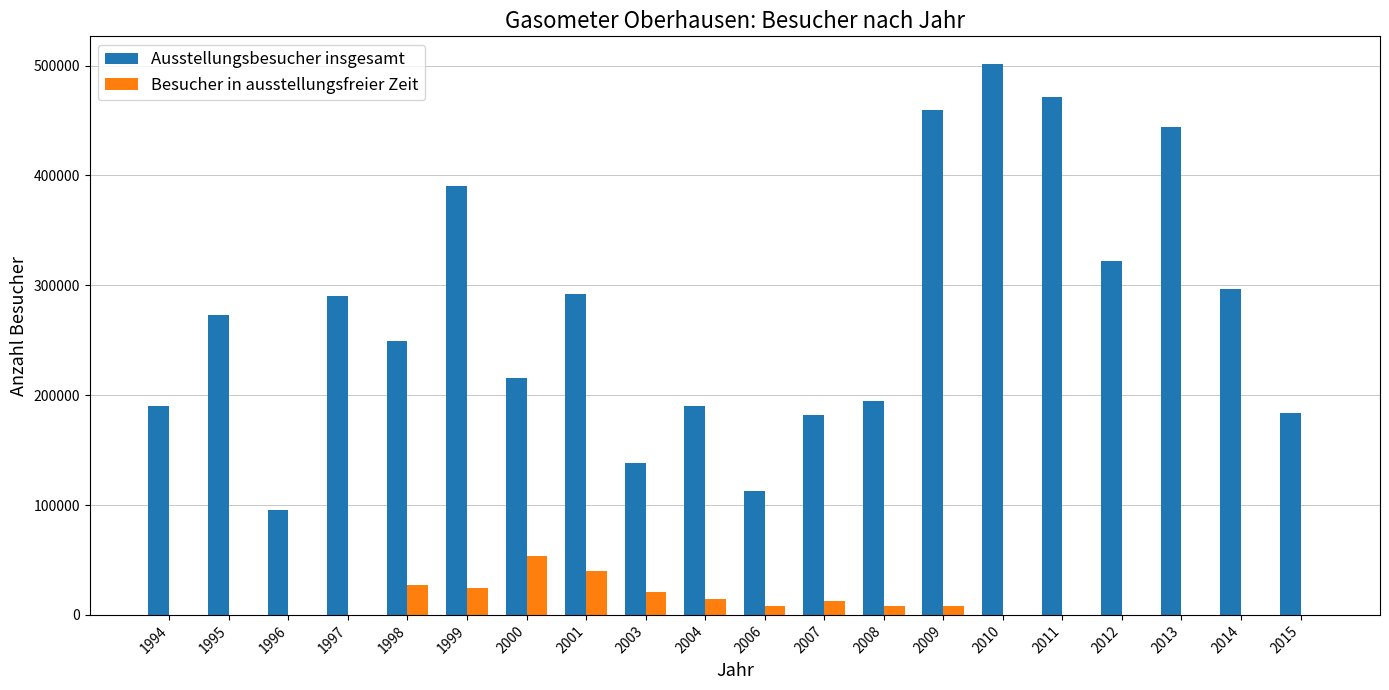

Between 1996 and 2000, which series saw the biggest shift?

Ausstellungsbesucher insgesamt